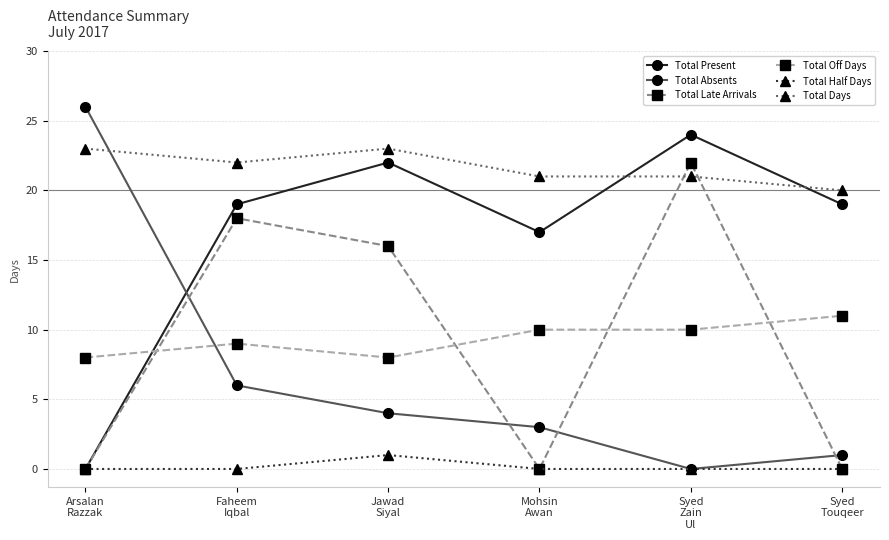

Reading left to right, list all the values displayed in this chart.

Total Present: Arsalan
Razzak=0	Faheem
Iqbal=19	Jawad
Siyal=22	Mohsin
Awan=17	Syed
Zain
Ul=24	Syed
Touqeer=19
Total Absents: Arsalan
Razzak=26	Faheem
Iqbal=6	Jawad
Siyal=4	Mohsin
Awan=3	Syed
Zain
Ul=0	Syed
Touqeer=1
Total Late Arrivals: Arsalan
Razzak=0	Faheem
Iqbal=18	Jawad
Siyal=16	Mohsin
Awan=0	Syed
Zain
Ul=22	Syed
Touqeer=0
Total Off Days: Arsalan
Razzak=8	Faheem
Iqbal=9	Jawad
Siyal=8	Mohsin
Awan=10	Syed
Zain
Ul=10	Syed
Touqeer=11
Total Half Days: Arsalan
Razzak=0	Faheem
Iqbal=0	Jawad
Siyal=1	Mohsin
Awan=0	Syed
Zain
Ul=0	Syed
Touqeer=0
Total Days: Arsalan
Razzak=23	Faheem
Iqbal=22	Jawad
Siyal=23	Mohsin
Awan=21	Syed
Zain
Ul=21	Syed
Touqeer=20